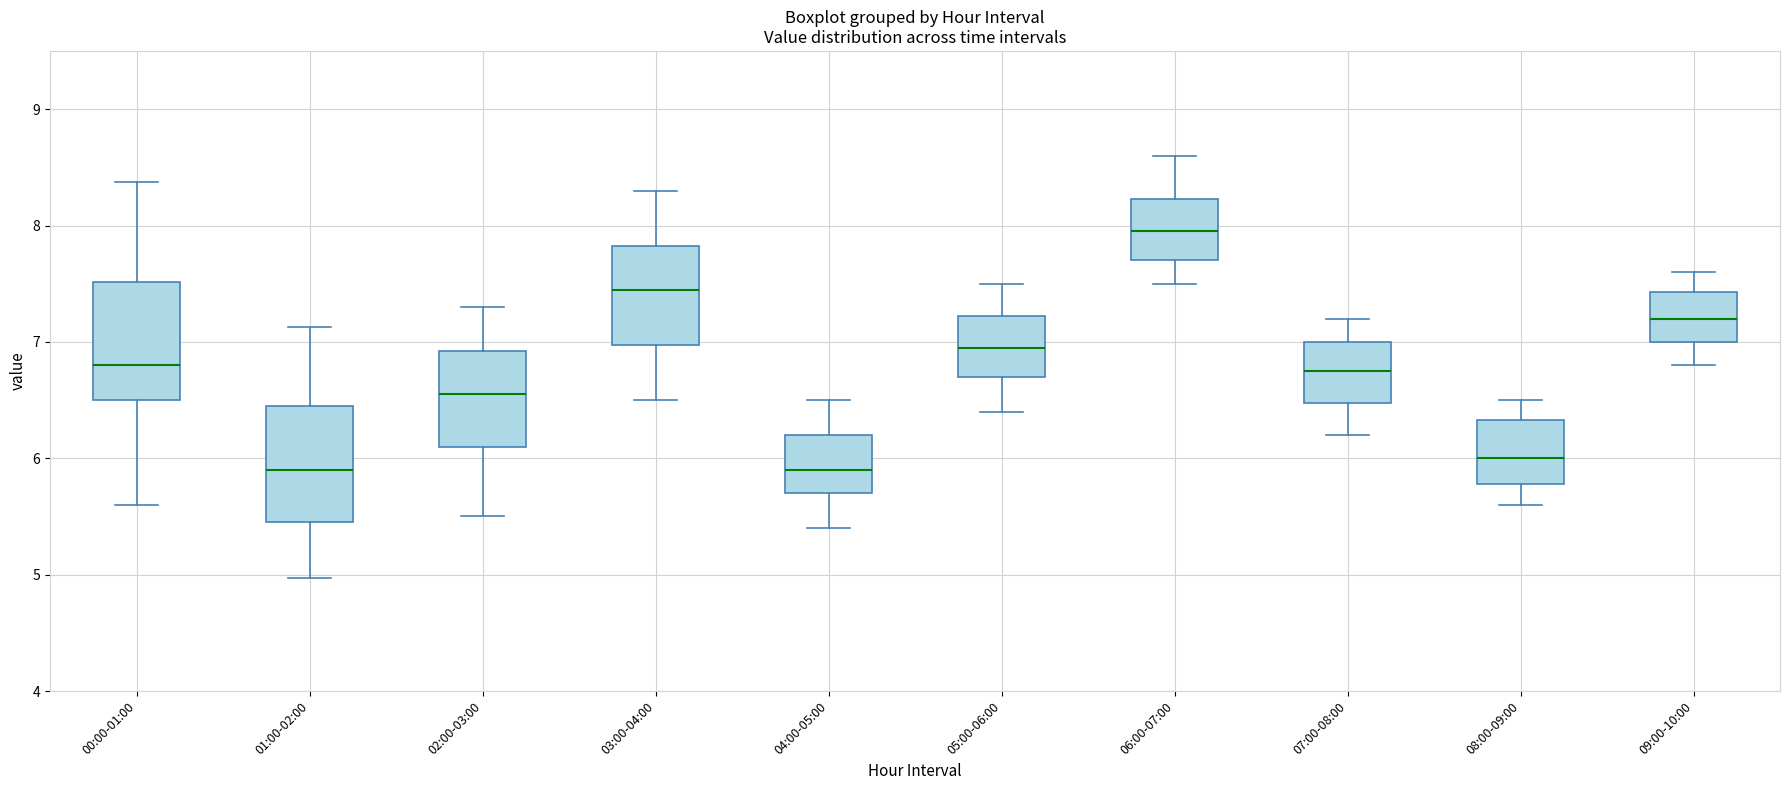

Reading left to right, read every box against the y-axis: the position of its median line, the range the box covers, and the ends of its whiskers. The values are not printed on the chart, so give them approximately, as read against the axis.

00:00-01:00: median 6.8, box 6.5 to 7.5, whiskers 5.6 to 8.4
01:00-02:00: median 5.9, box 5.5 to 6.4, whiskers 5.0 to 7.1
02:00-03:00: median 6.6, box 6.1 to 6.9, whiskers 5.5 to 7.3
03:00-04:00: median 7.5, box 7.0 to 7.8, whiskers 6.5 to 8.3
04:00-05:00: median 5.9, box 5.7 to 6.2, whiskers 5.4 to 6.5
05:00-06:00: median 7.0, box 6.7 to 7.2, whiskers 6.4 to 7.5
06:00-07:00: median 8.0, box 7.7 to 8.2, whiskers 7.5 to 8.6
07:00-08:00: median 6.8, box 6.5 to 7.0, whiskers 6.2 to 7.2
08:00-09:00: median 6.0, box 5.8 to 6.3, whiskers 5.6 to 6.5
09:00-10:00: median 7.2, box 7.0 to 7.4, whiskers 6.8 to 7.6